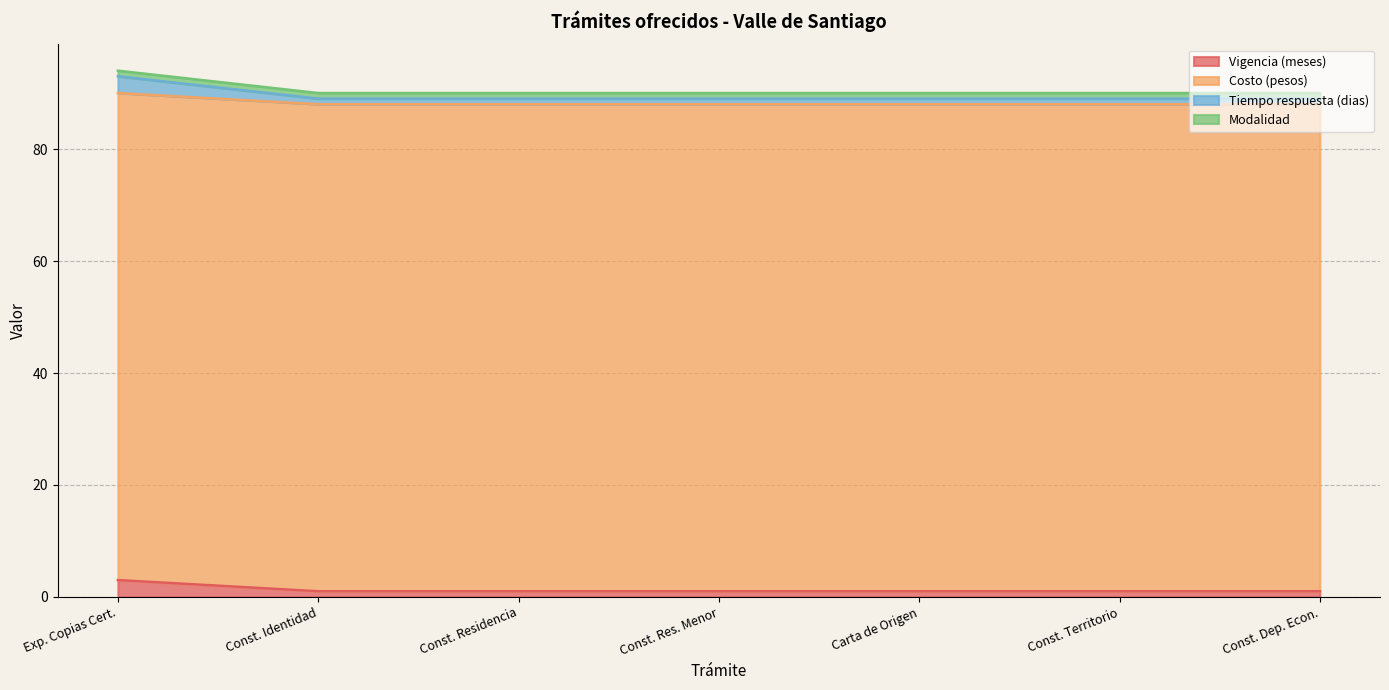

How many values in the Vigencia (meses) series exceed 1?

1